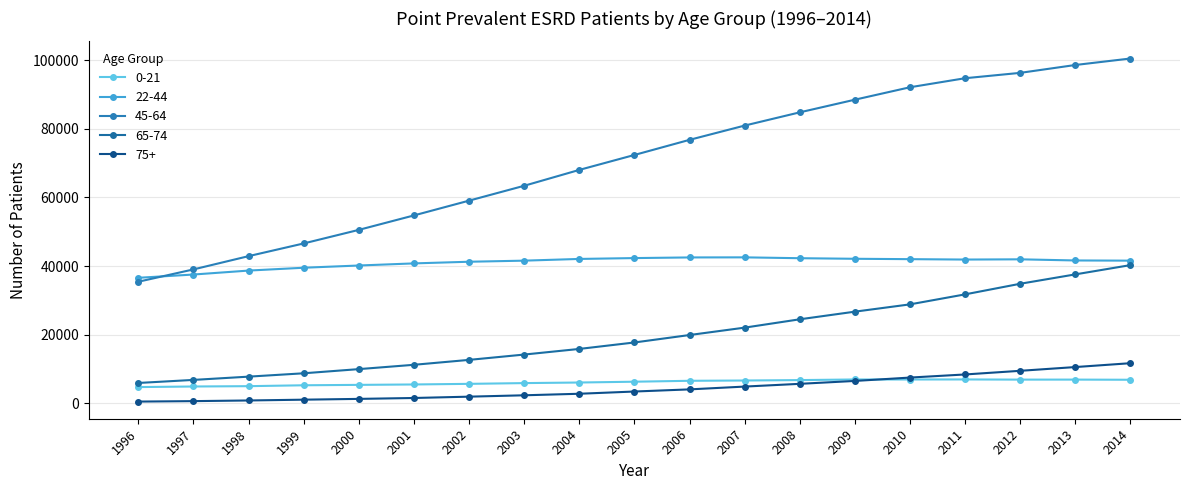

What value does the 0-21 series have at 2004?

6065